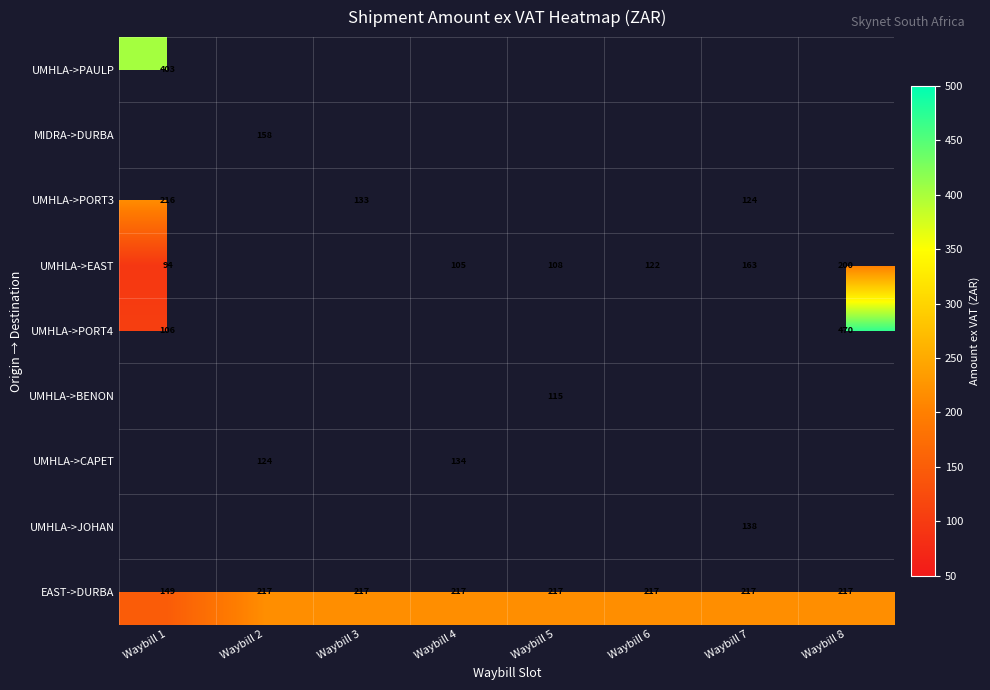

Which label corresponds to the smallest value in the chart?

Waybill 1